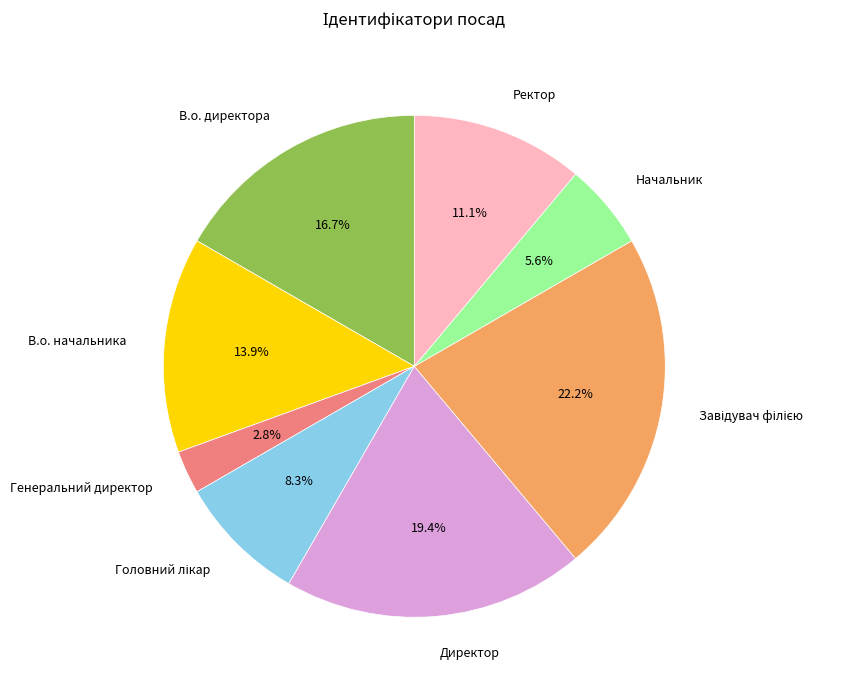

To the nearest percent, what is the combined percentage of В.о. директора and Начальник?

22%